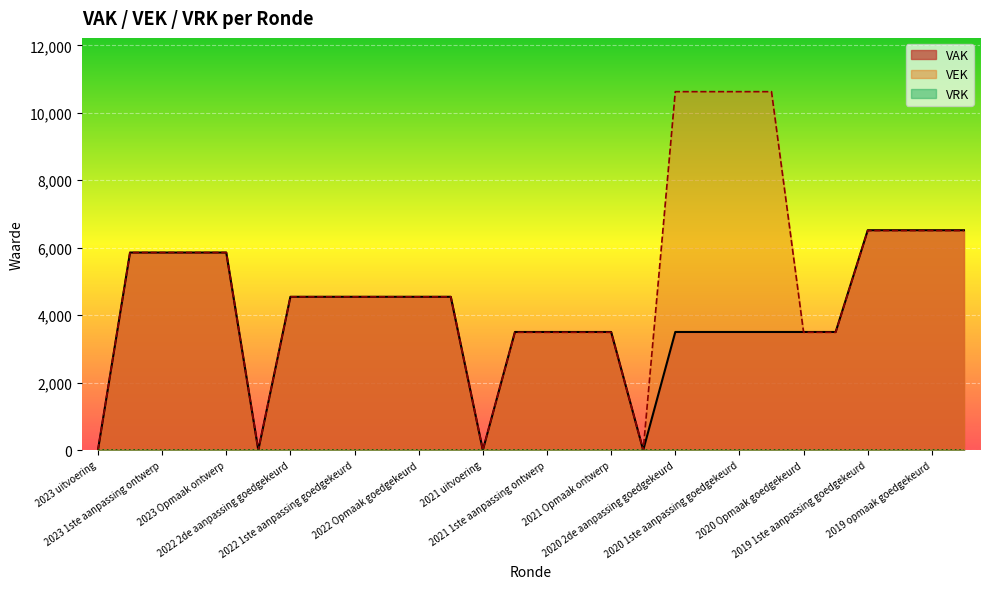

Read the VEK value at 2021 1ste aanpassing ontwerp.

3493